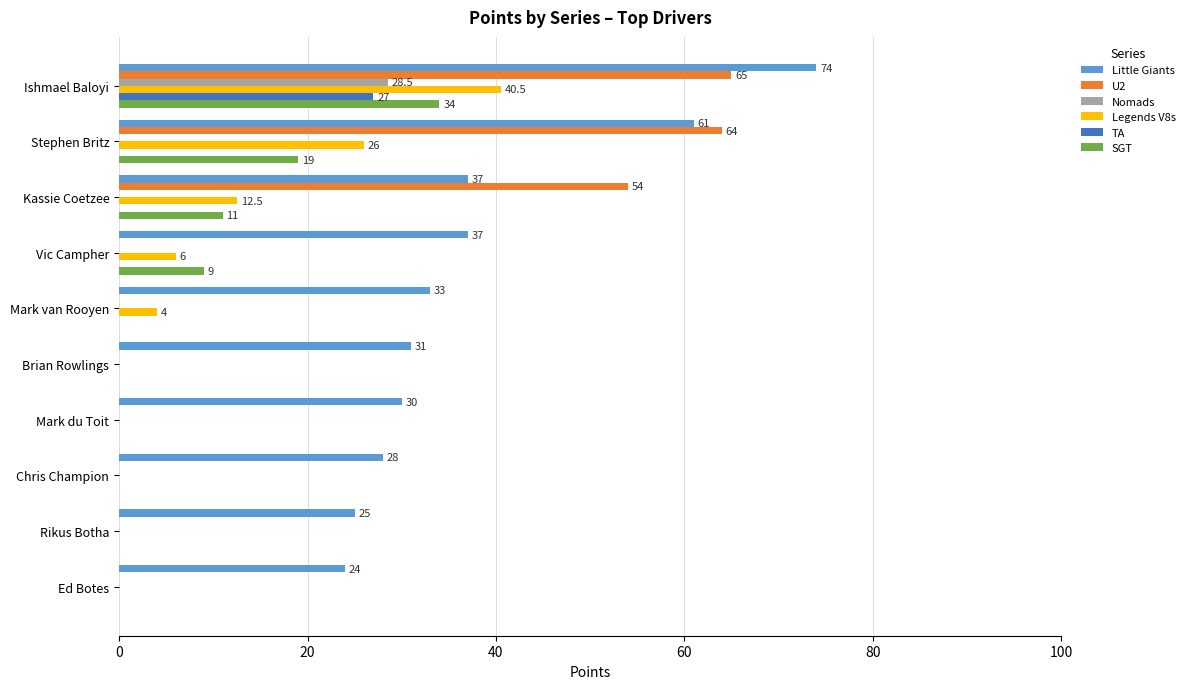

What is the sum of all Legends V8s values?

89.0